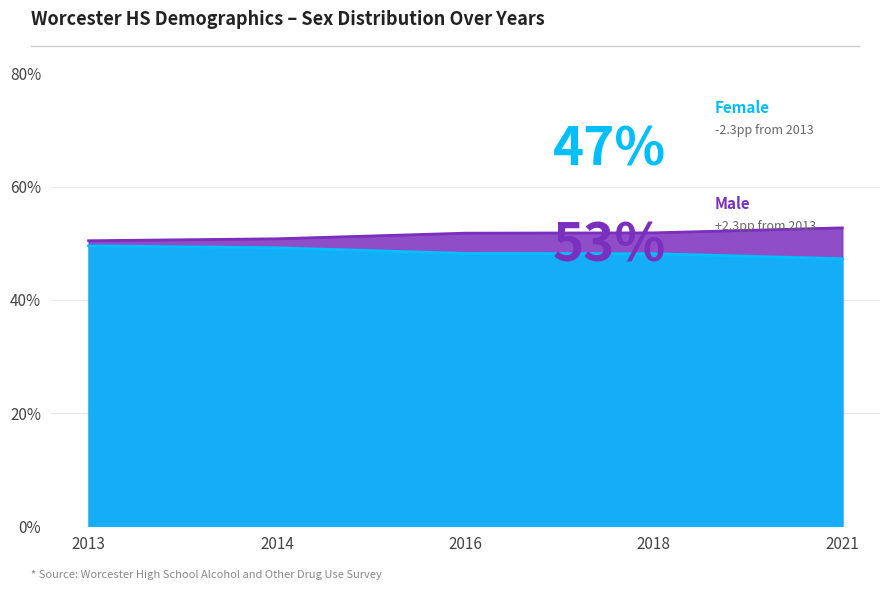

What is the sum of all Male values?

2.4